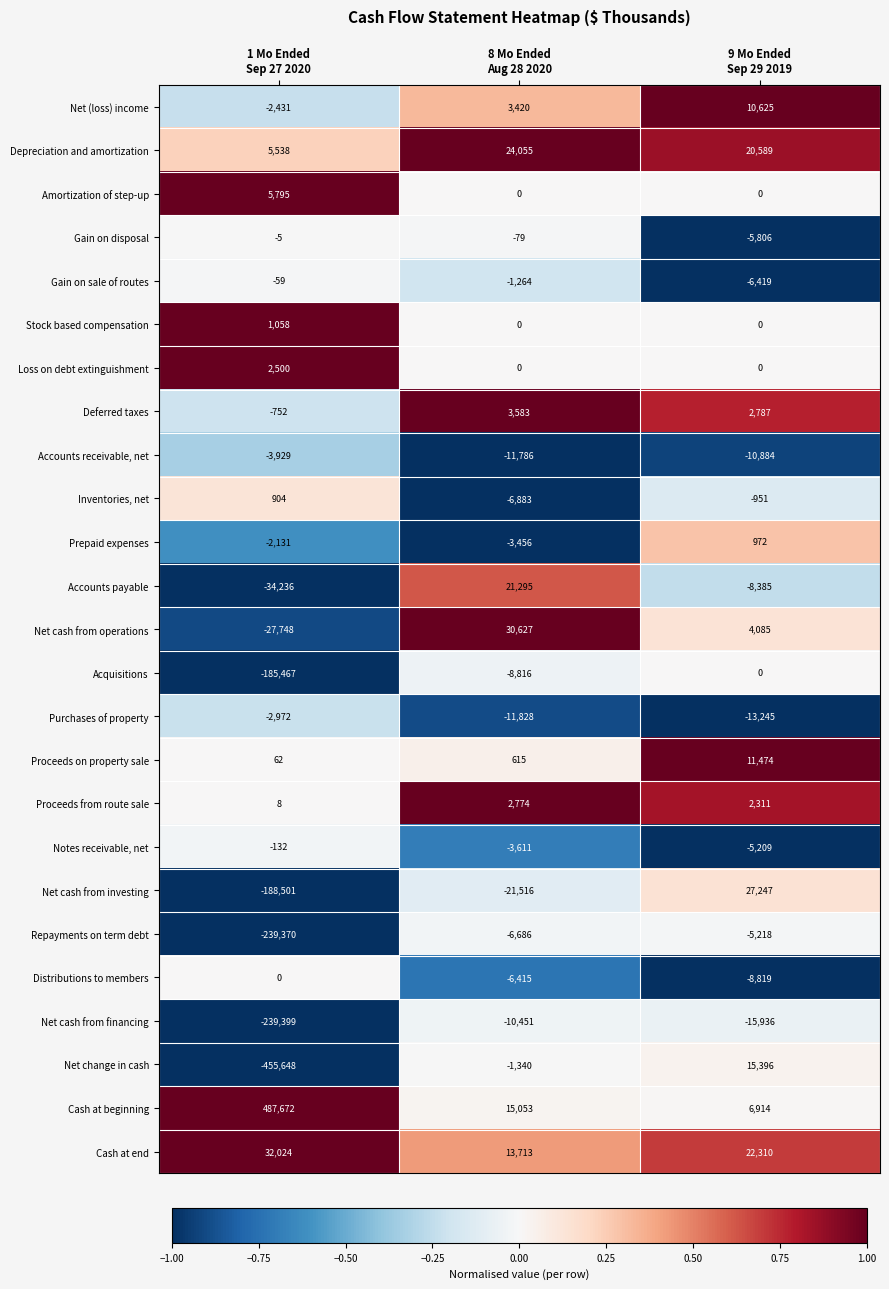

Which series has the widest spread of values?

Cash at beginning